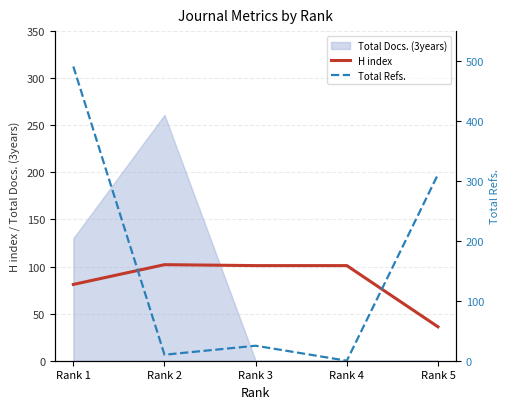

True or false: Total Refs. and H index intersect in this chart.

True